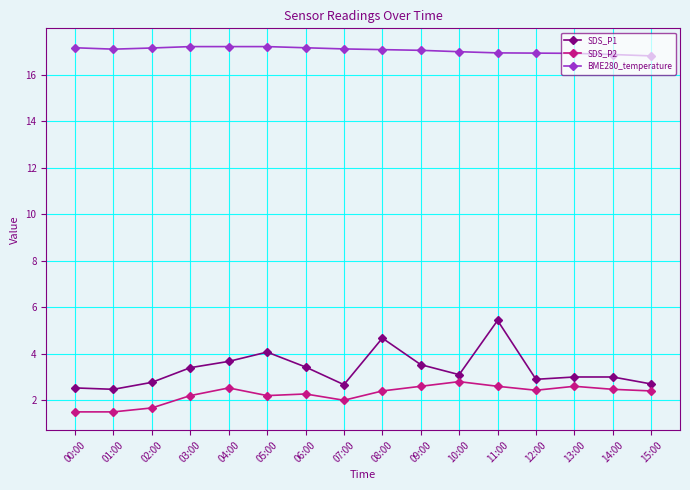

Which series has the largest range (max minus min)?

SDS_P1